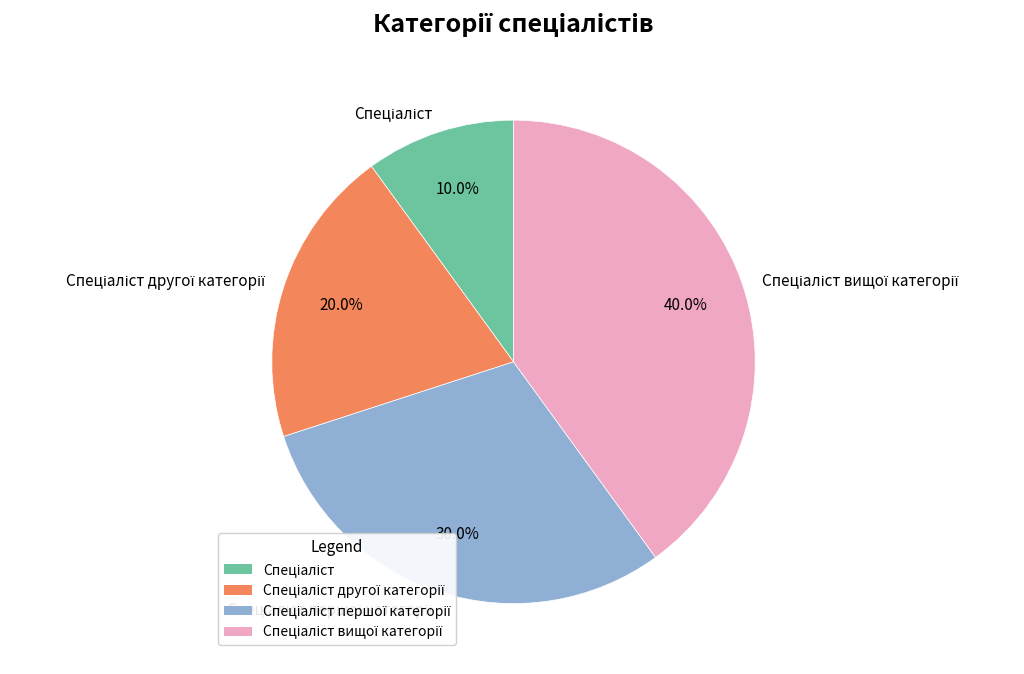

Is there any slice that represents more than half of the pie?

No